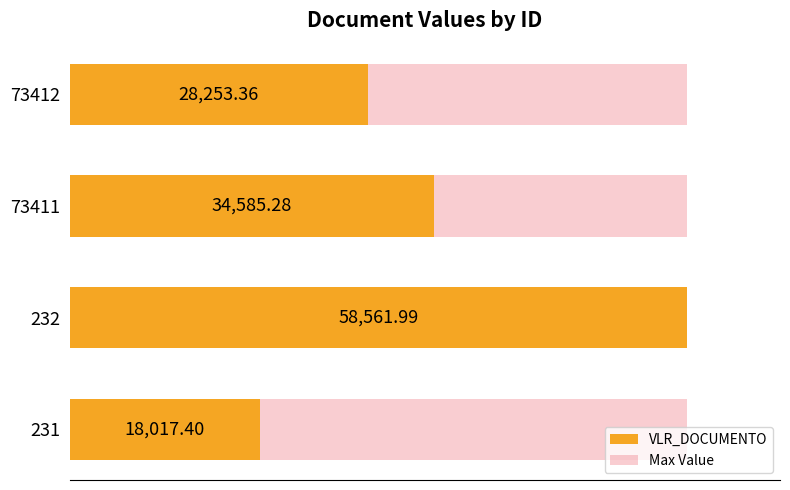

What is the maximum value shown in the chart?

58562.0